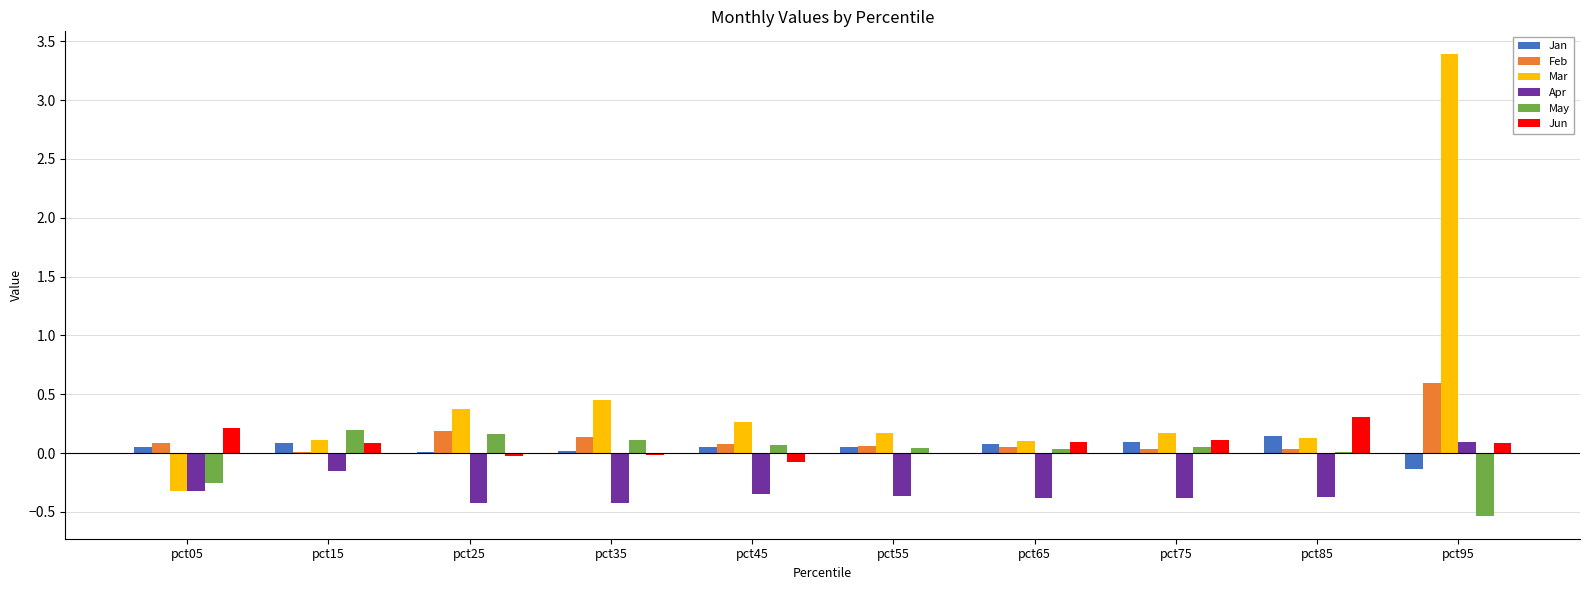

How many groups of bars are there?

10